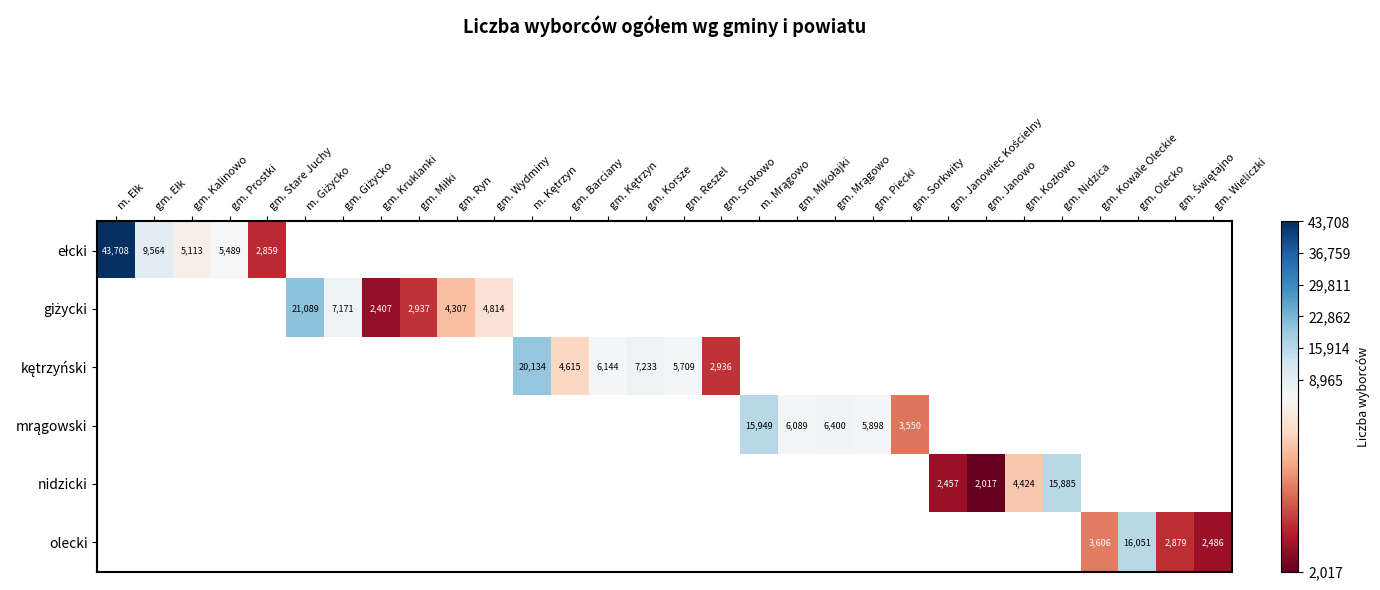

Count the number of data series in this chart.

6